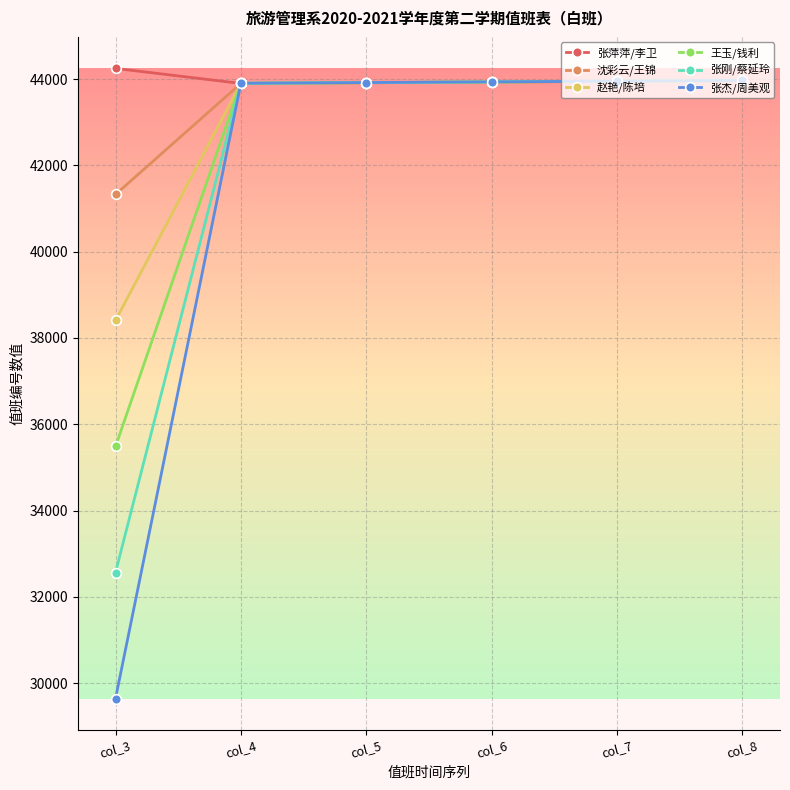

What is the minimum value shown in the chart?

29643